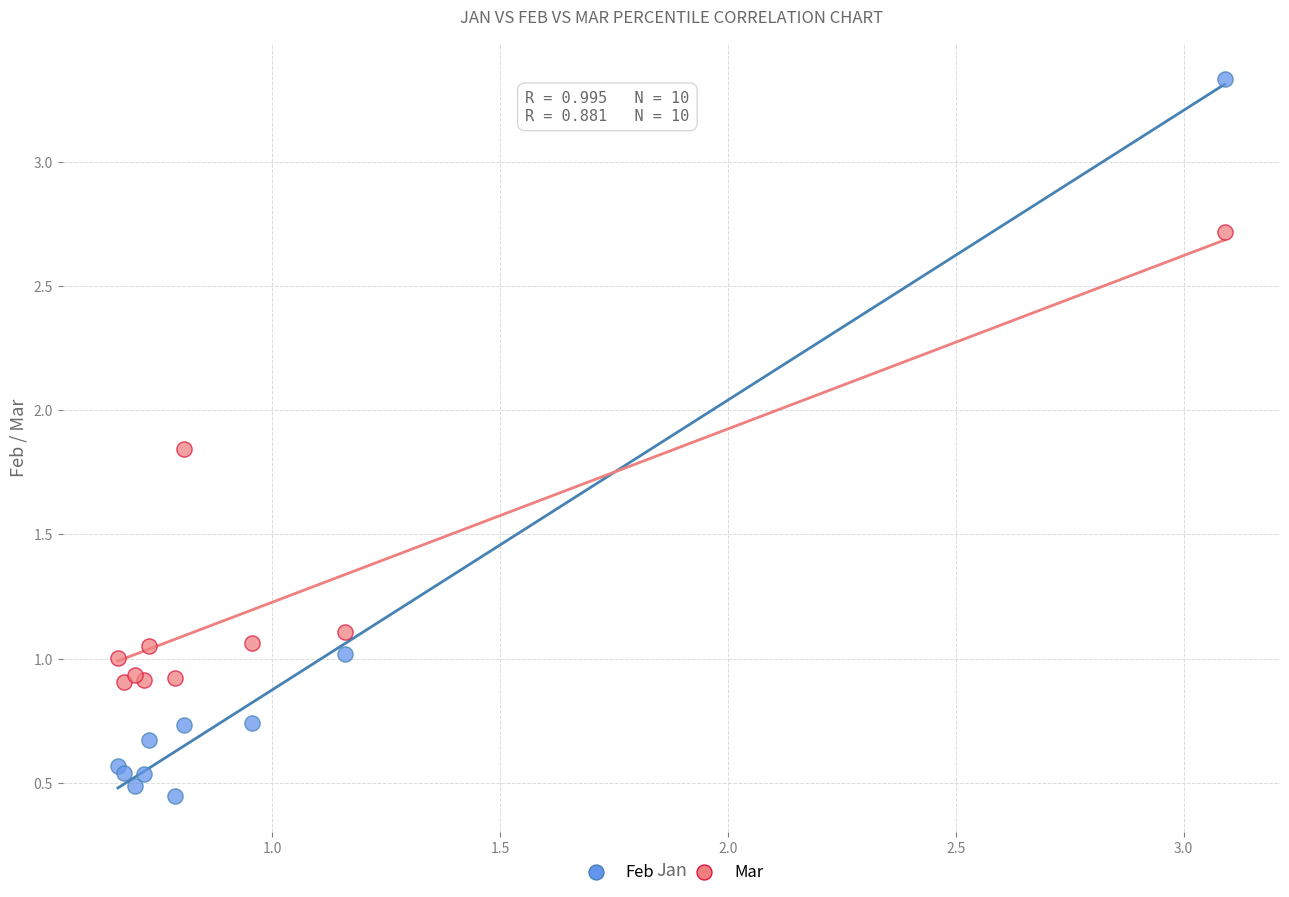

What is the X range (max minus min) for the scatter plot?

2.4